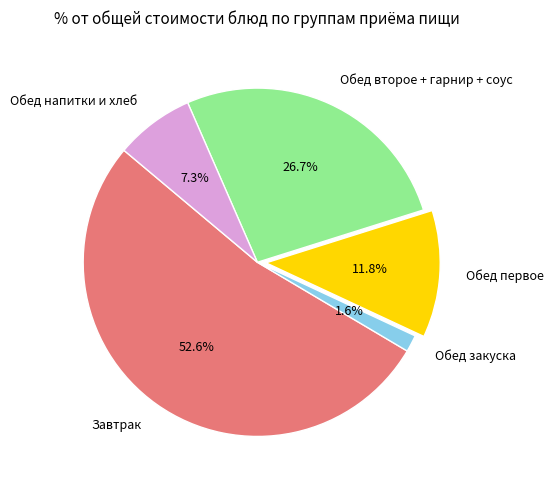

Which slice is the smallest?

Обед закуска